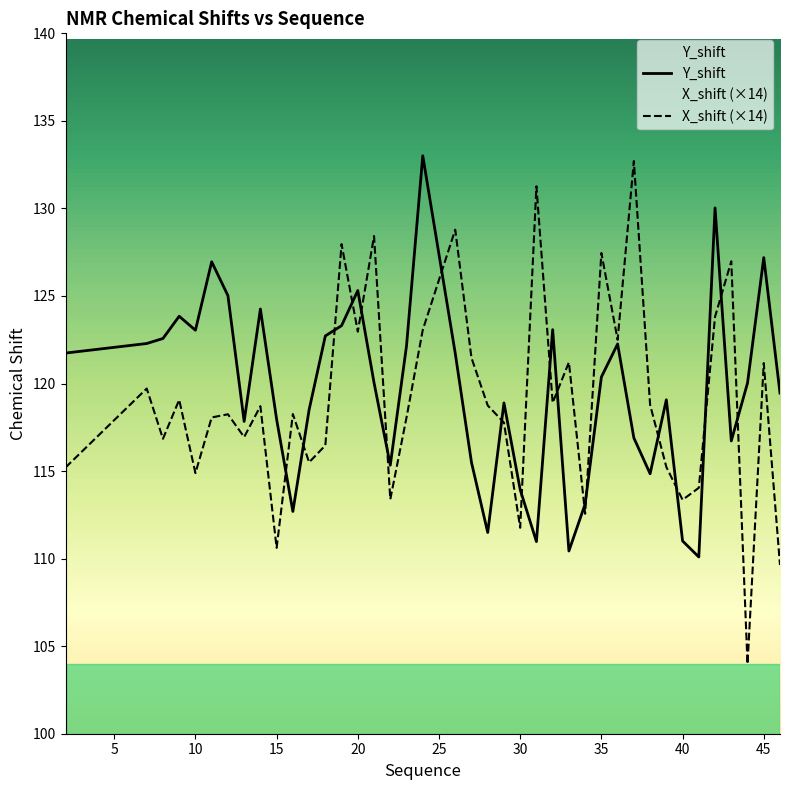

Reading left to right, transcribe all the data shown in this chart.

Y_shift: 2=121.7	7=122.3	8=122.6	9=123.8	10=123.0	11=127.0	12=125.0	13=117.8	14=124.3	15=118.0	16=112.7	17=118.5	18=122.7	19=123.3	20=125.3	21=120.0	22=115.3	23=122.2	24=133.0	26=121.7	27=115.5	28=111.5	29=118.9	30=113.9	31=111.0	32=123.1	33=110.4	34=113.1	35=120.4	36=122.3	37=116.9	38=114.8	39=119.1	40=111.0	41=110.1	42=130.0	43=116.7	44=120.0	45=127.2	46=119.5
X_shift: 2=115.2	7=119.7	8=116.8	9=119.1	10=114.9	11=118.1	12=118.2	13=116.9	14=118.7	15=110.6	16=118.3	17=115.5	18=116.5	19=128.0	20=123.0	21=128.4	22=113.4	23=118.1	24=123.1	26=128.8	27=121.5	28=118.7	29=117.8	30=111.8	31=131.3	32=118.9	33=121.2	34=112.6	35=127.5	36=122.5	37=132.7	38=118.8	39=115.2	40=113.4	41=114.0	42=123.8	43=127.0	44=104.0	45=121.2	46=109.6